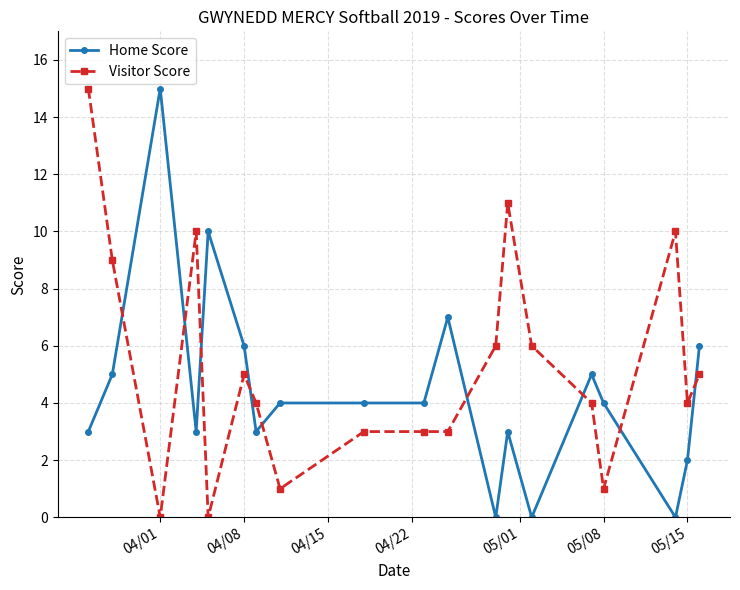

True or false: Visitor Score and Home Score intersect in this chart.

True